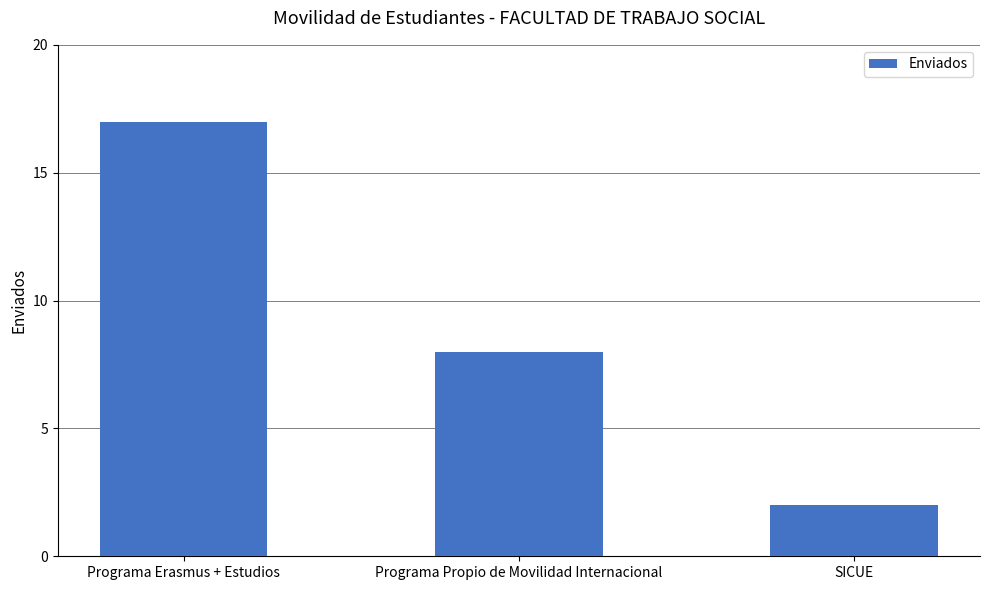

List the labels in order of value, largest first.

Programa Erasmus + Estudios, Programa Propio de Movilidad Internacional, SICUE